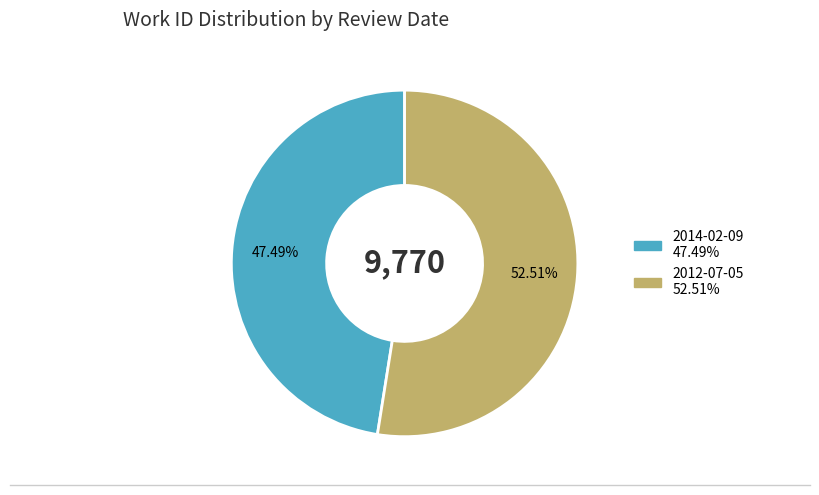

To the nearest percent, what percentage of the pie is 2014-02-09?

47%